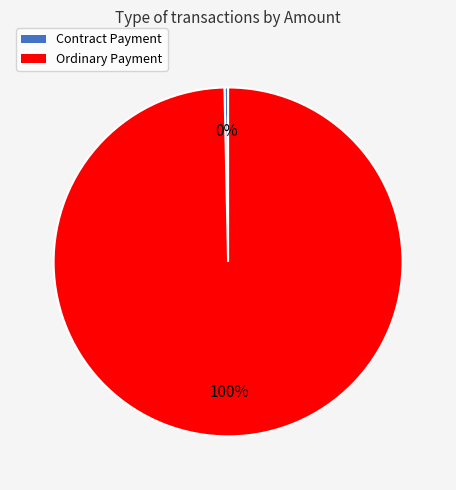

To the nearest percent, what is the average slice percentage?

50%